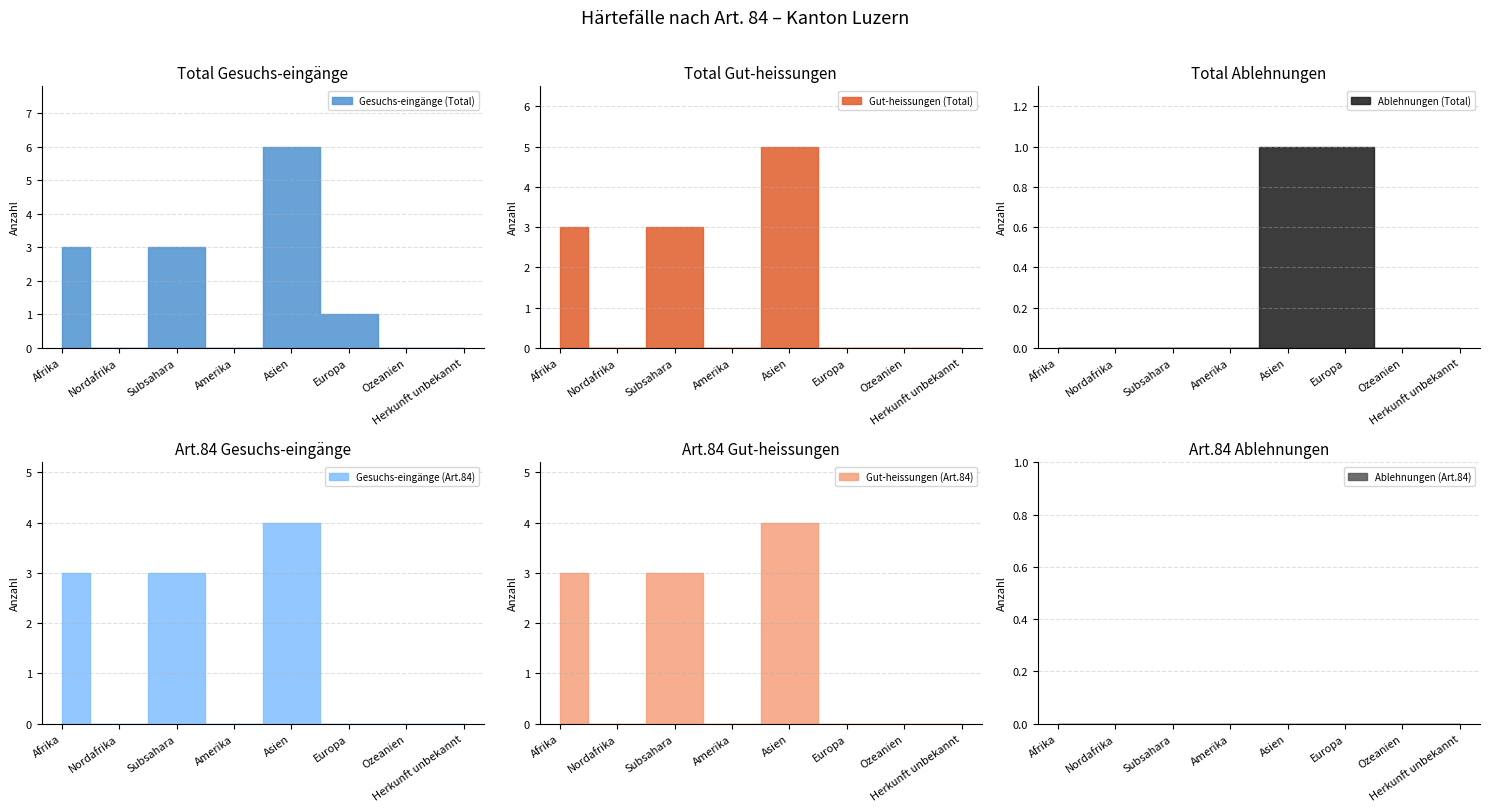

How many values in the Gut-heissungen (Art.84) series exceed 0?

3